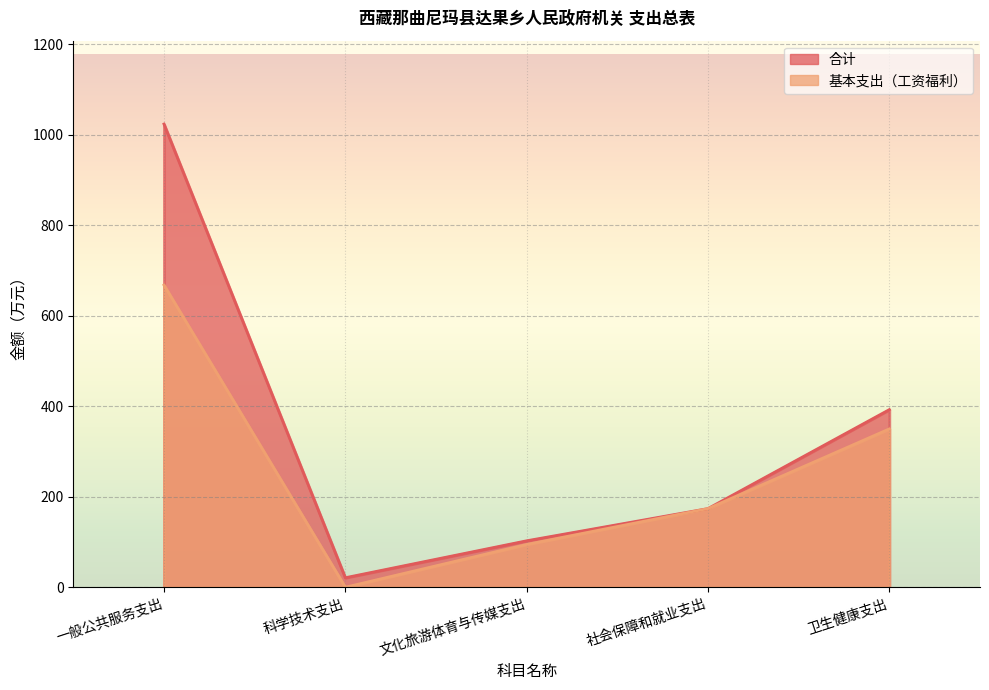

How many values in the 基本支出（工资福利） series are below 173?

2